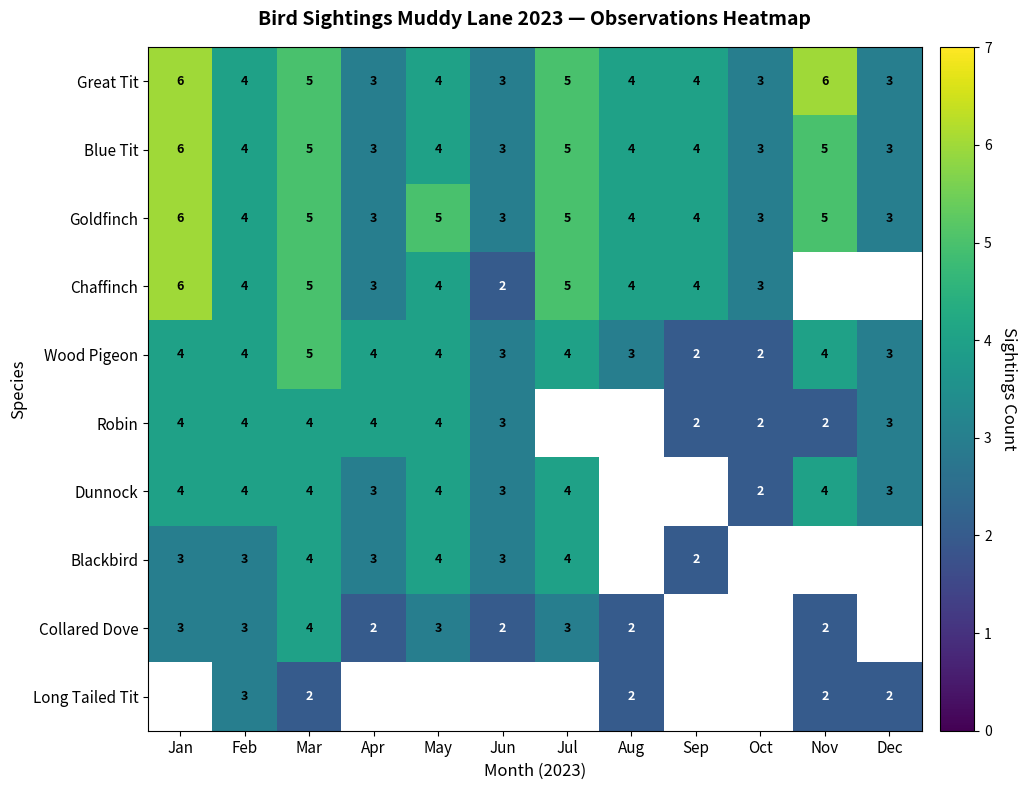

What is the greatest value displayed?

6.0